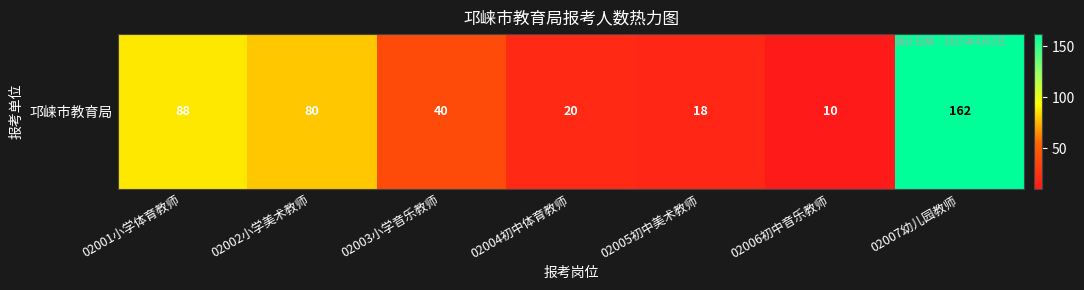

List the labels in order of value, smallest first.

02006初中音乐教师, 02005初中美术教师, 02004初中体育教师, 02003小学音乐教师, 02002小学美术教师, 02001小学体育教师, 02007幼儿园教师